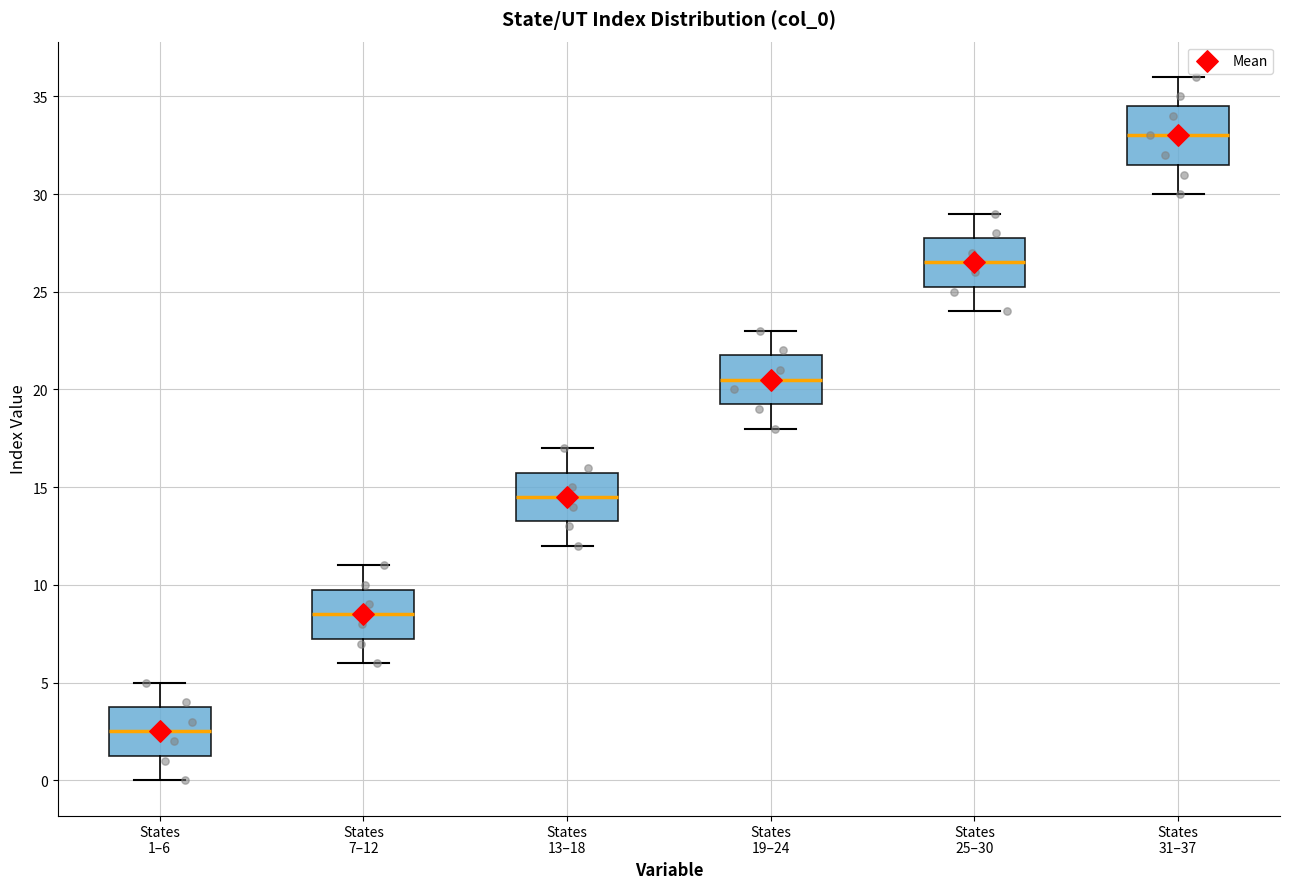

Where does the upper whisker of the box for States 25–30 end on the y-axis? The values are not printed on the chart, so give them approximately, as read against the axis.

29.0